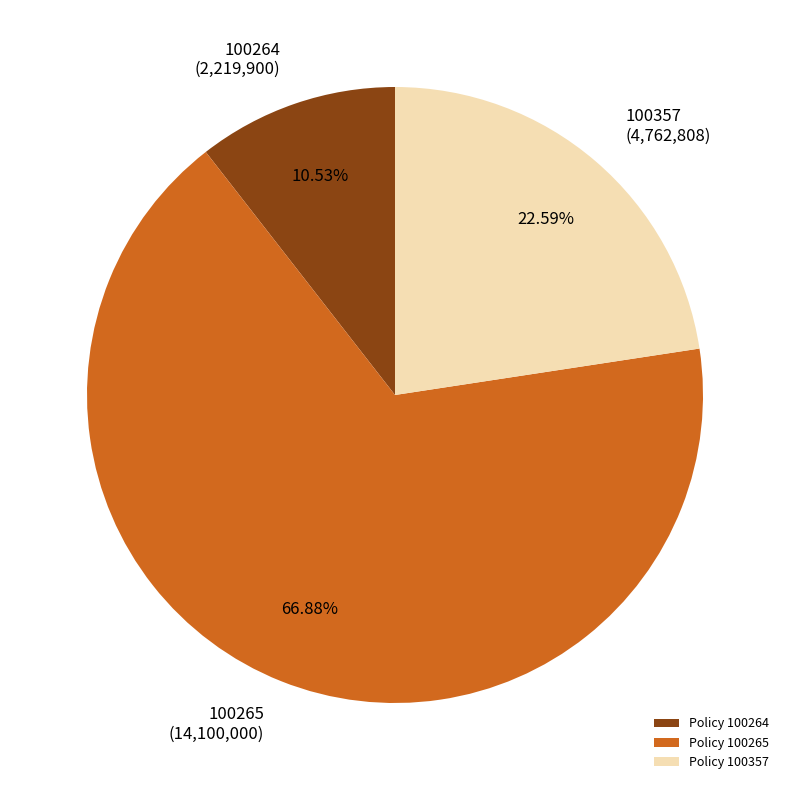

What is the largest slice in the pie chart?

100265